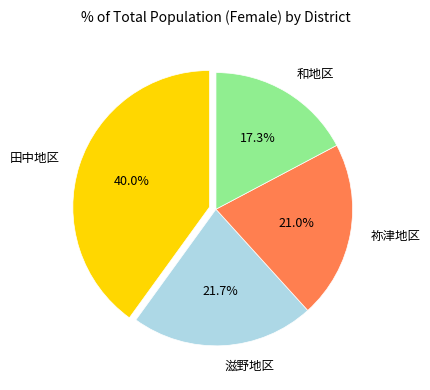

What percentage is NOT represented by 田中地区?

60.0%